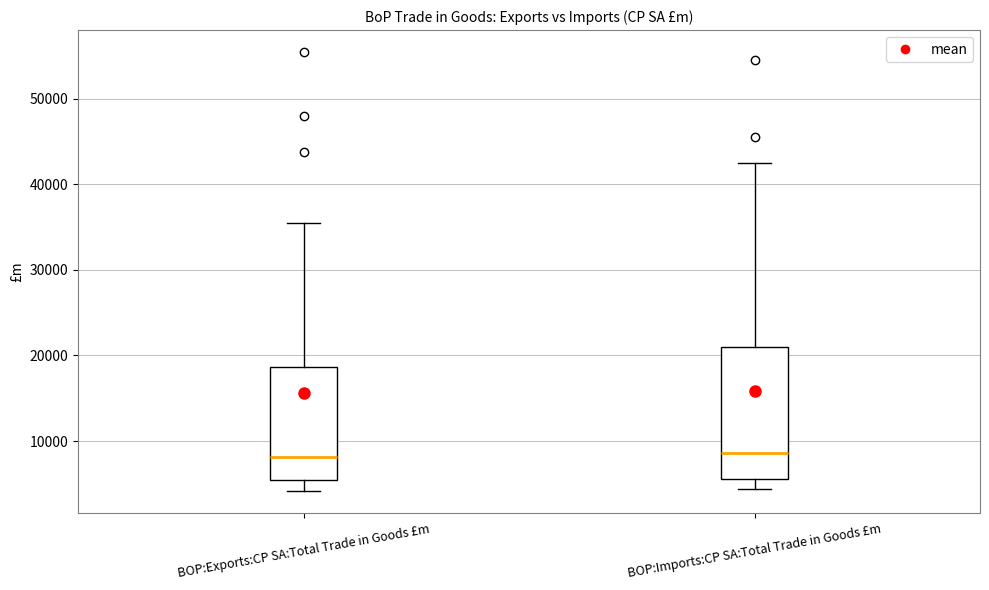

Where does the lower whisker of the box for BOP:Imports:CP SA:Total Trade in Goods £m end on the y-axis? The values are not printed on the chart, so give them approximately, as read against the axis.

4000